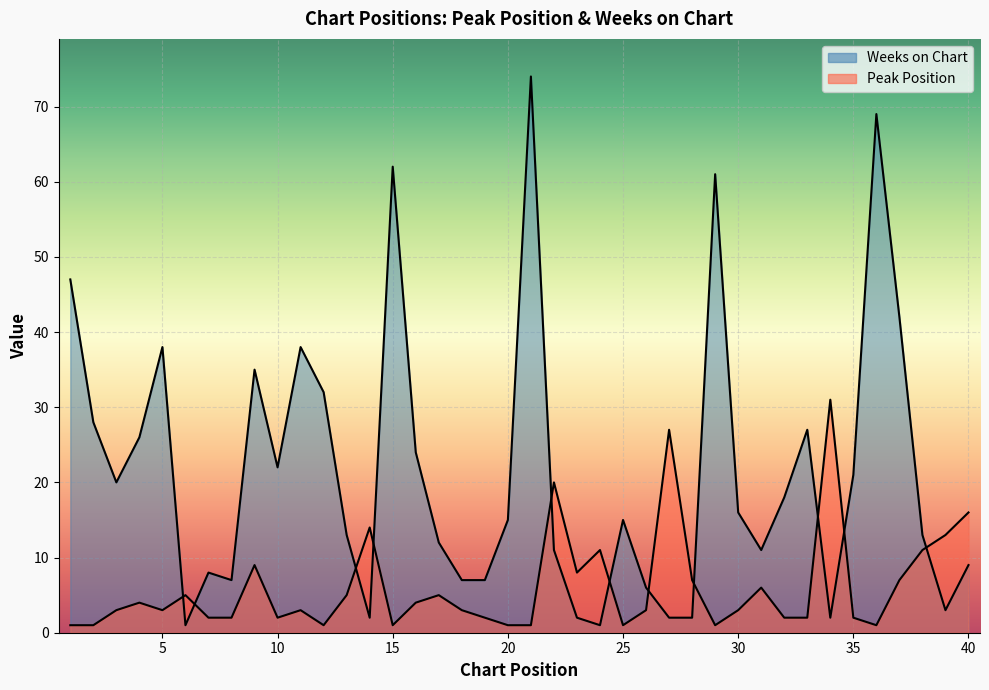

What is the approximate value of Weeks on Chart at 11?

38